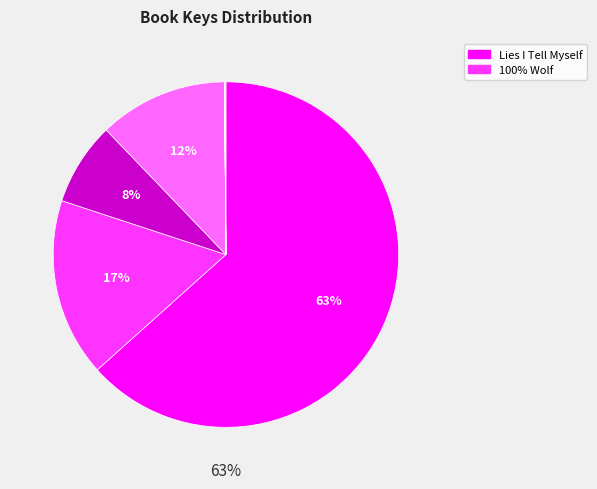

To the nearest percent, what is the difference between the largest and smallest slice percentages?

63%